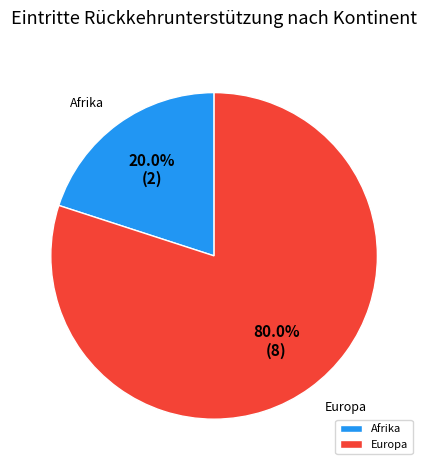

How many segments does this pie chart have?

2